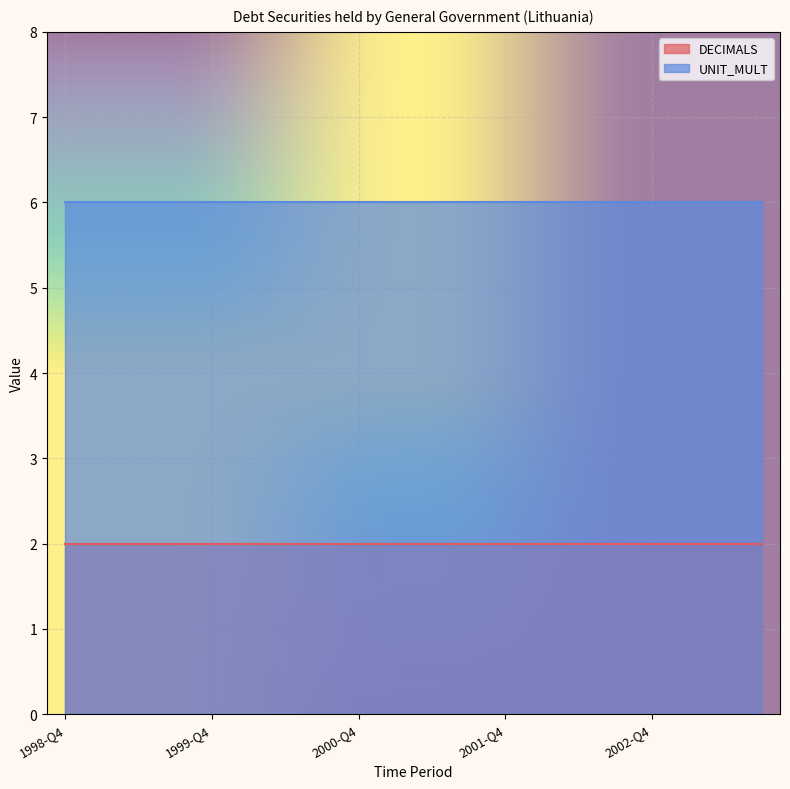

Which series has the largest total across all categories?

UNIT_MULT